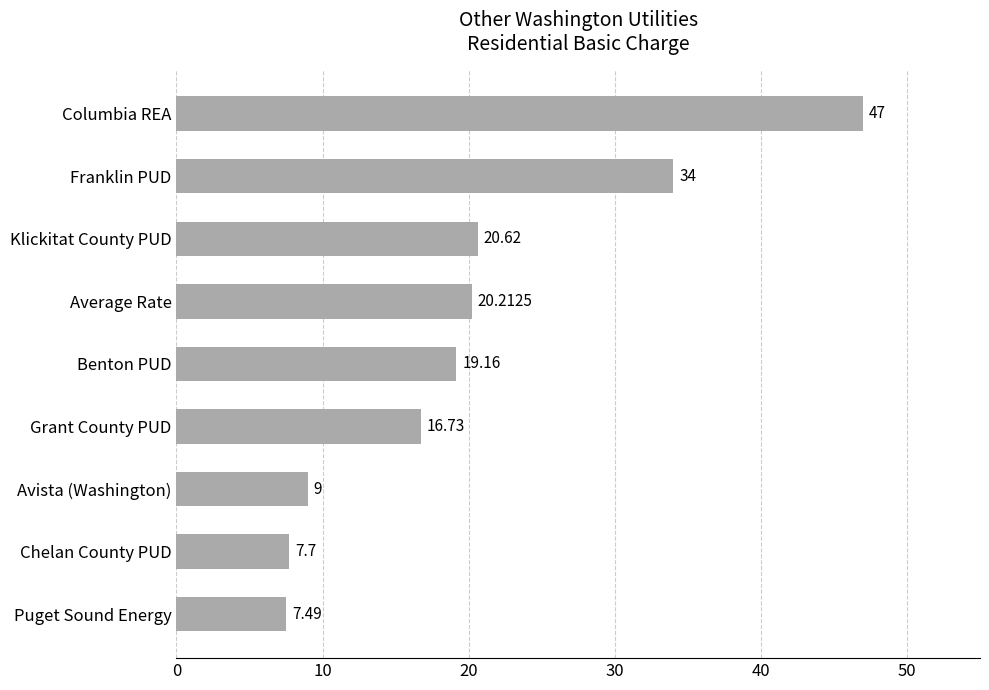

How many values are below 19?

4